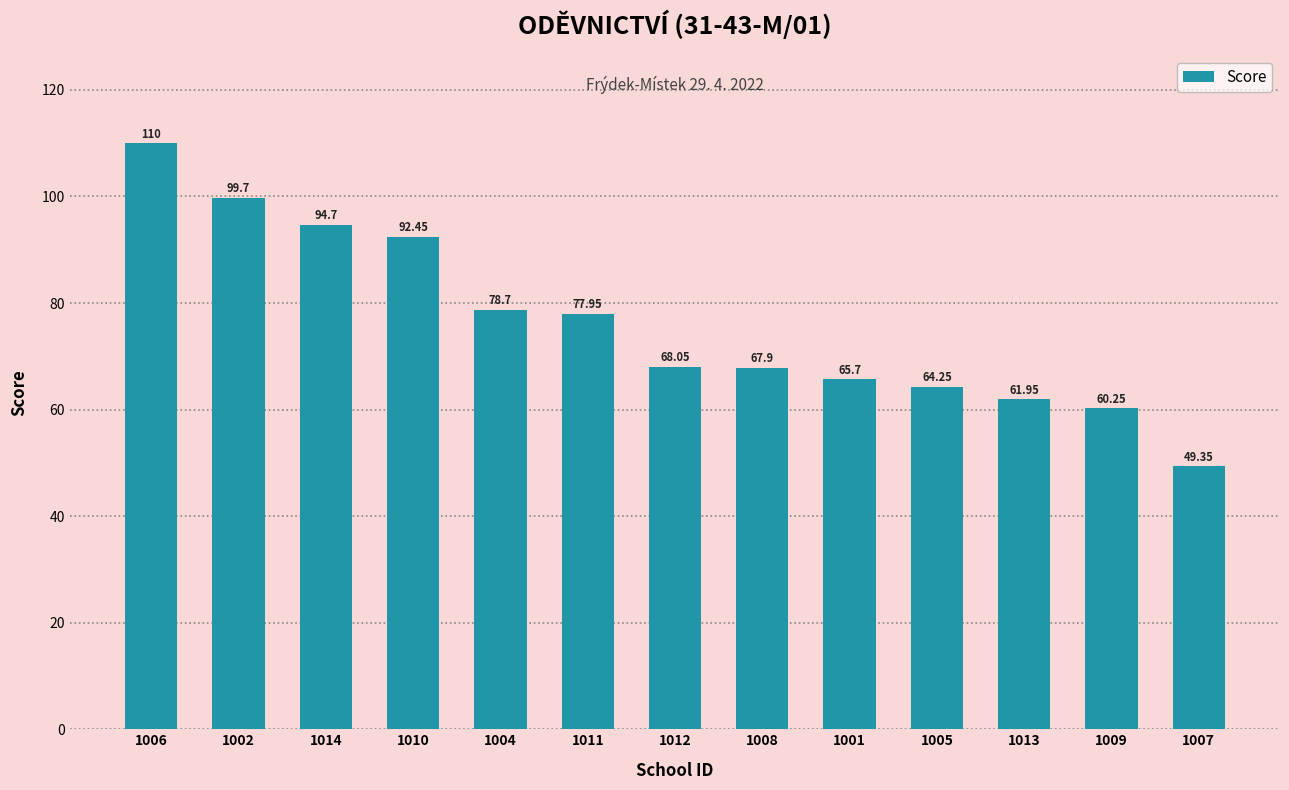

What is the greatest value displayed?

110.0